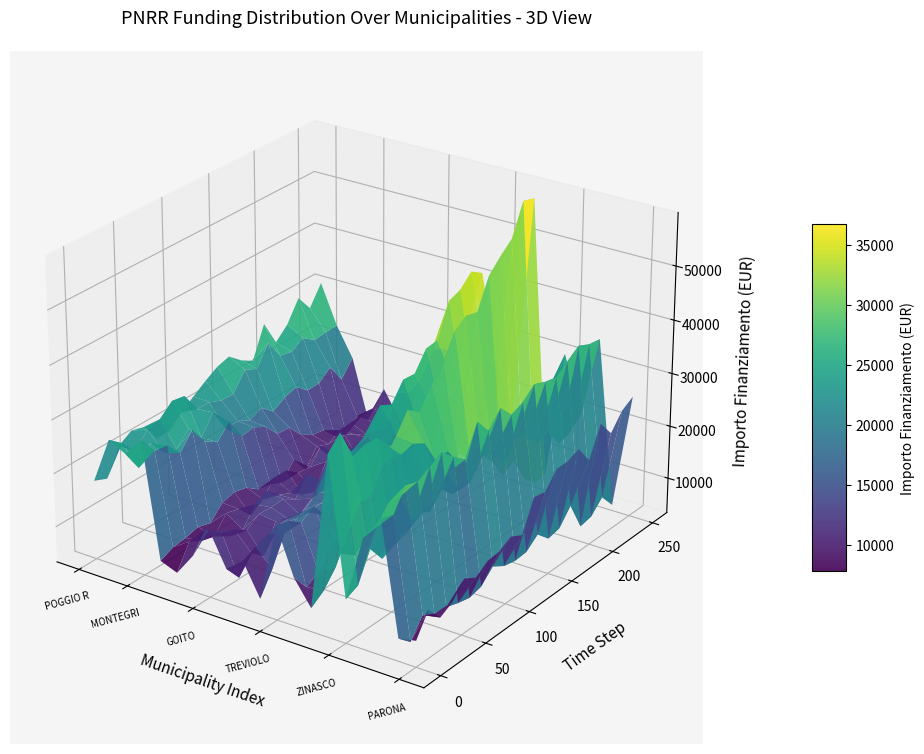

Reading left to right, extract all data points from this chart.

FASCIA C: POGGIO RUSCO=18854	RODIGO=23996	PESCHIERA BORROMEO=23673	MONTEGRINO VALTRAVAGLIA=27922	CALVAGESE DELLA RIVIERA=9105	OLIVETO LARIO=7891	RODERO=12747	GOITO=13712	REDONDESCO=9105	SABBIONETA=10926	RONCOLA=9105	TREVIOLO=17997	MORBEGNO=10284	OLGIATE OLONA=9427	MOTTA VISCONTI=38565	ZINASCO=13354	OLEVANO DI LOMELLINA=24887	ROCCA DE GIORGI=27922	PIETRA DE GIORGI=7891	PARONA=9427
INVESTIMENTO 1.4: POGGIO RUSCO=29136	RODIGO=25494	PESCHIERA BORROMEO=15782	MONTEGRINO VALTRAVAGLIA=6677	CALVAGESE DELLA RIVIERA=10926	OLIVETO LARIO=11533	RODERO=8498	GOITO=12747	REDONDESCO=14568	SABBIONETA=29995	RONCOLA=43707	TREVIOLO=24853	MORBEGNO=14568	OLGIATE OLONA=58272	MOTTA VISCONTI=6677	ZINASCO=28281	OLEVANO DI LOMELLINA=18817	ROCCA DE GIORGI=37708	PIETRA DE GIORGI=7284	PARONA=24853